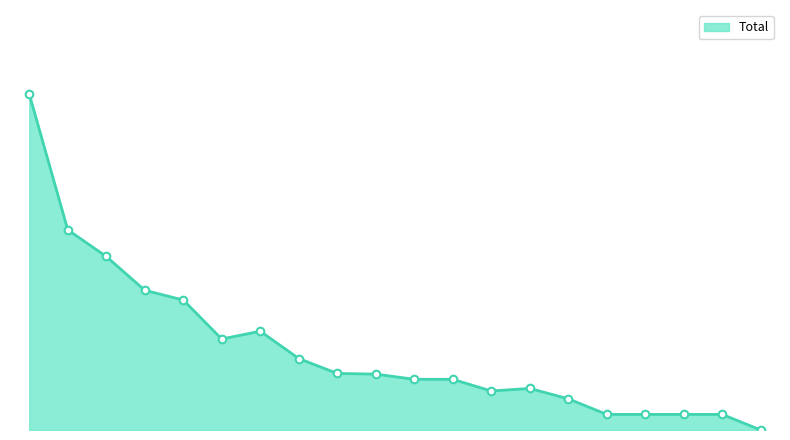

Is this an area chart (filled region under the line)?

Yes